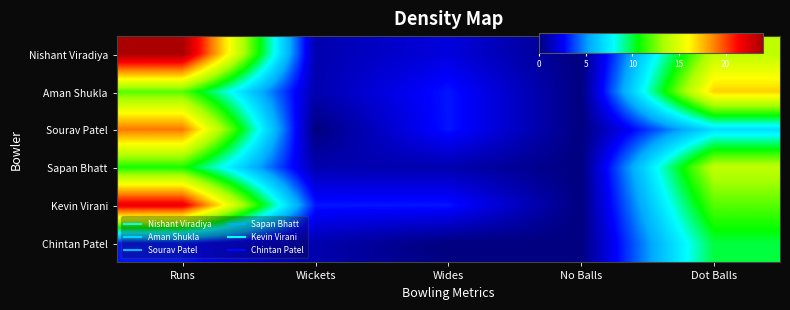

Reading left to right, what are all the values shown in this chart?

Nishant Viradiya: Runs=24	Wickets=1	Wides=2	No Balls=0	Dot Balls=14
Aman Shukla: Runs=12	Wickets=1	Wides=3	No Balls=0	Dot Balls=17
Sourav Patel: Runs=19	Wickets=0	Wides=3	No Balls=0	Dot Balls=7
Sapan Bhatt: Runs=11	Wickets=1	Wides=1	No Balls=0	Dot Balls=14
Kevin Virani: Runs=22	Wickets=3	Wides=3	No Balls=0	Dot Balls=12
Chintan Patel: Runs=3	Wickets=1	Wides=0	No Balls=0	Dot Balls=10